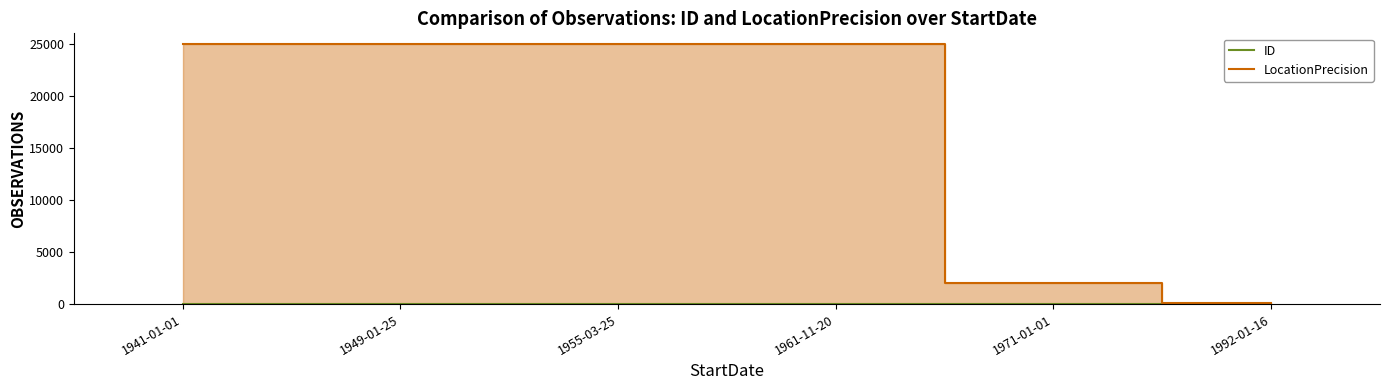

Reading left to right, list all the values displayed in this chart.

ID: 1941-01-01=2	1949-01-25=4	1955-03-25=5	1961-11-20=3	1971-01-01=1	1992-01-16=0
LocationPrecision: 1941-01-01=25000	1949-01-25=25000	1955-03-25=25000	1961-11-20=25000	1971-01-01=2000	1992-01-16=100